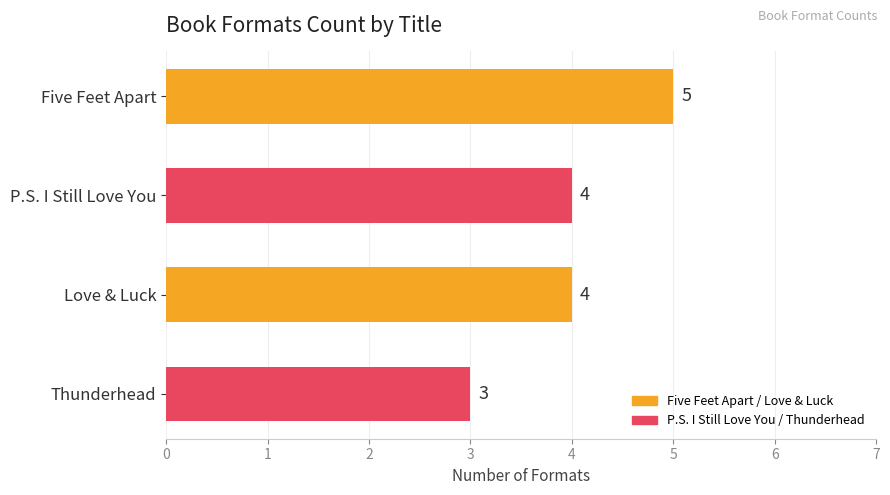

What is the average value?

4